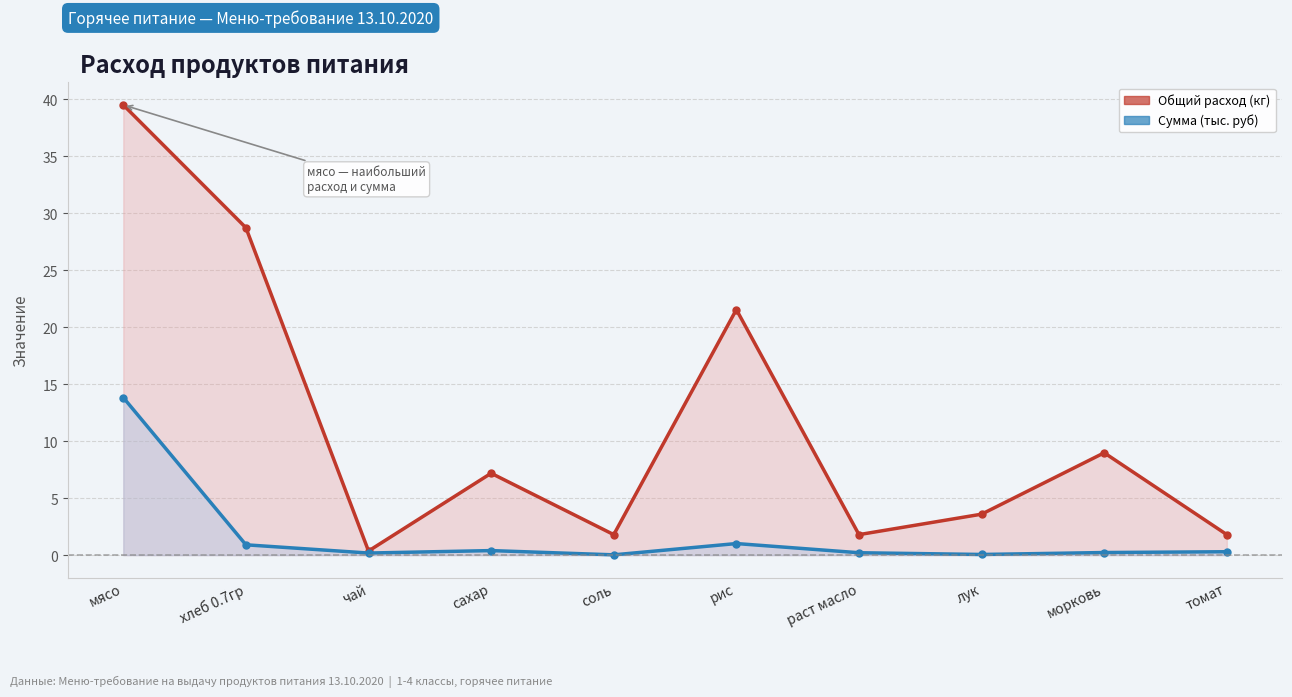

Rank the series at морковь from lowest to highest value.

Сумма (тыс. руб), Общий расход (кг)